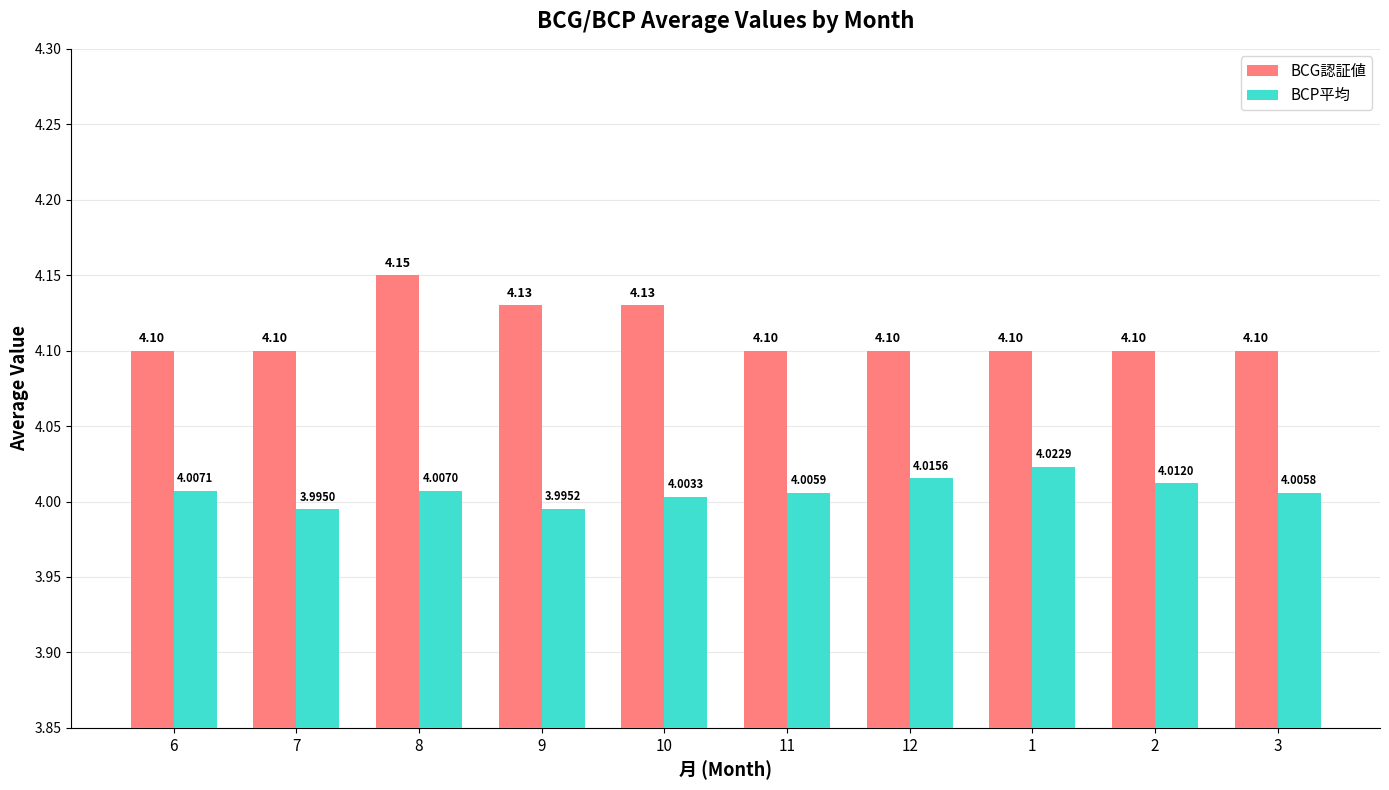

How many data points in BCP平均 are above 4?

8